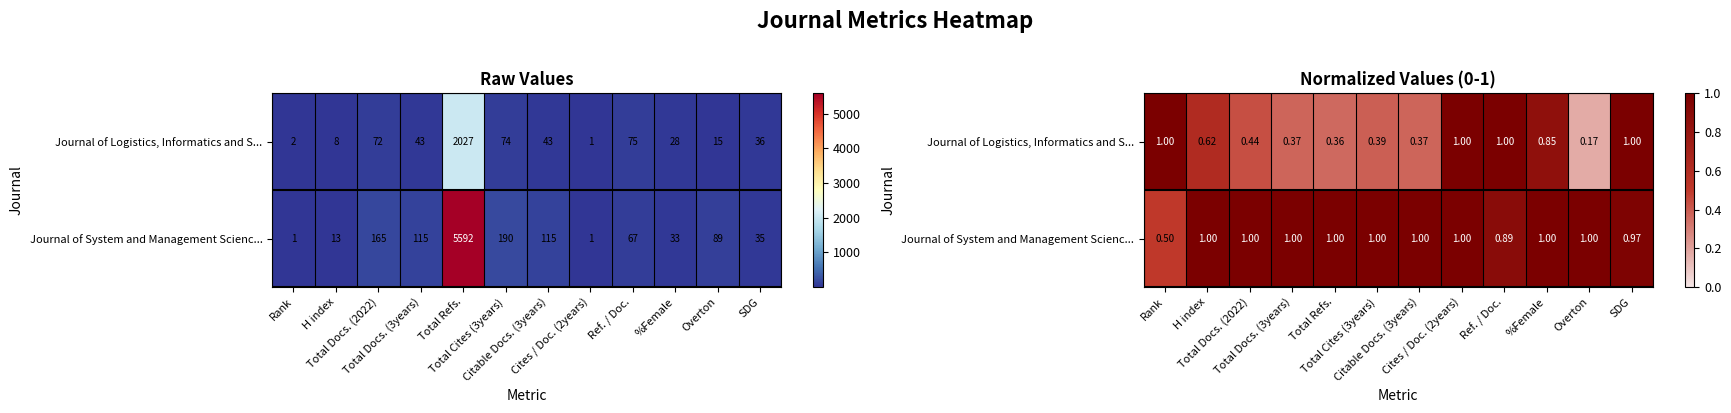

At how many categories does at least one series exceed 0?

12